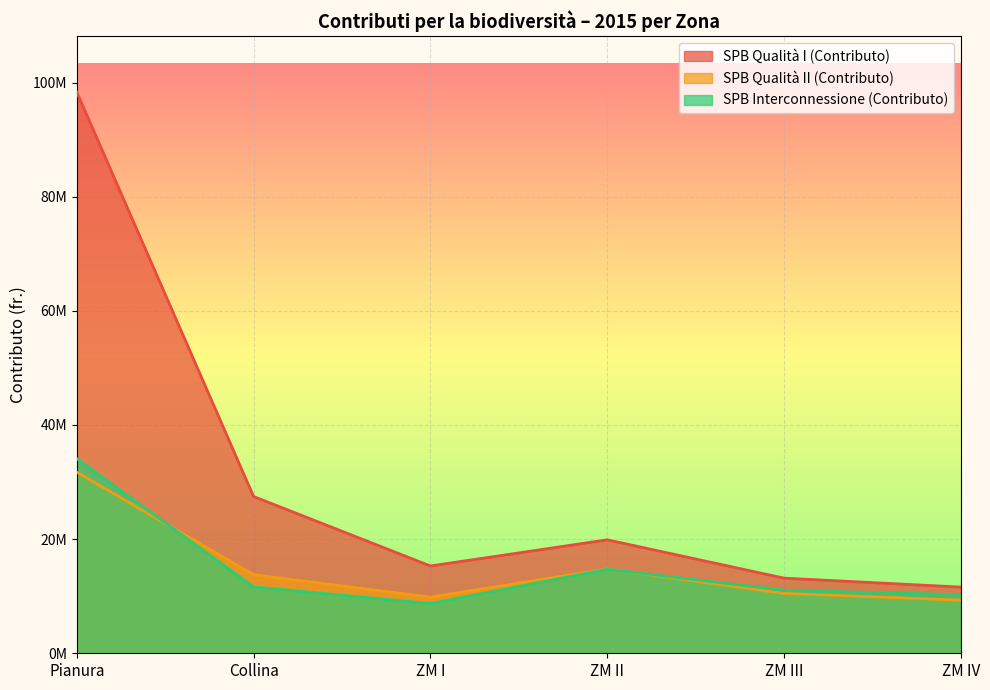

Reading right to left, what are all the values shown in this chart?

SPB Qualità I (Contributo): 11594639	13163051	19879681	15292514	27465371	98312267
SPB Qualità II (Contributo): 9309302	10484624	14773978	9837018	13768788	31723339
SPB Interconnessione (Contributo): 10251529	11042980	14722543	8715500	11635587	34094363